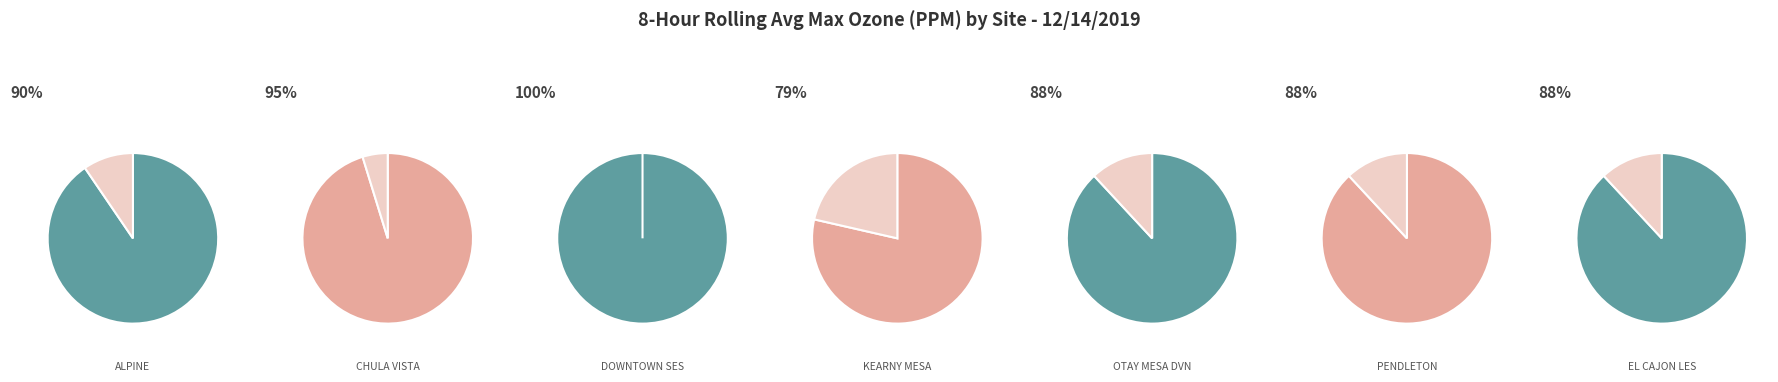

Does DOWNTOWN SES represent more than half of the total?

No